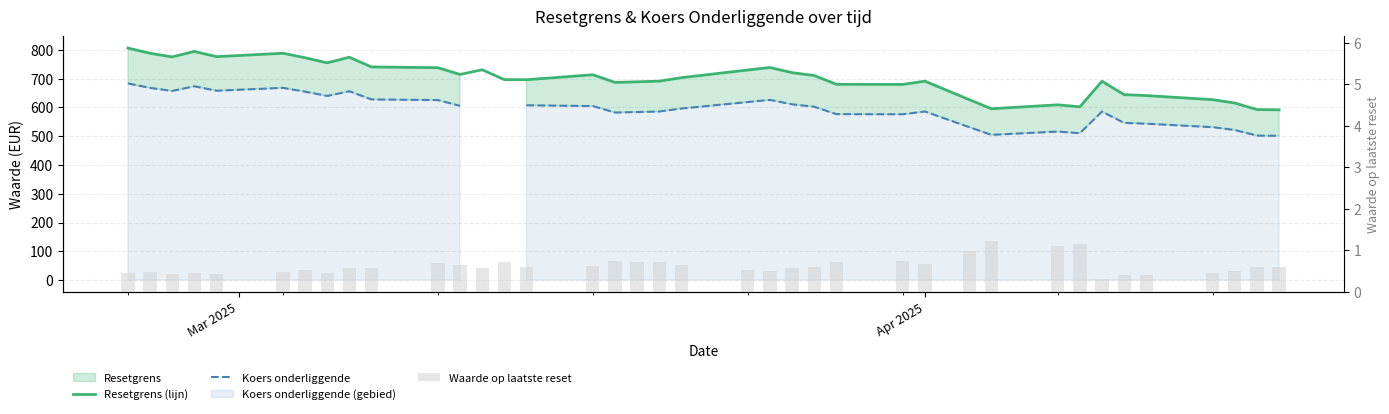

What is the difference between the maximum and minimum values in the Waarde op laatste reset series?

0.9